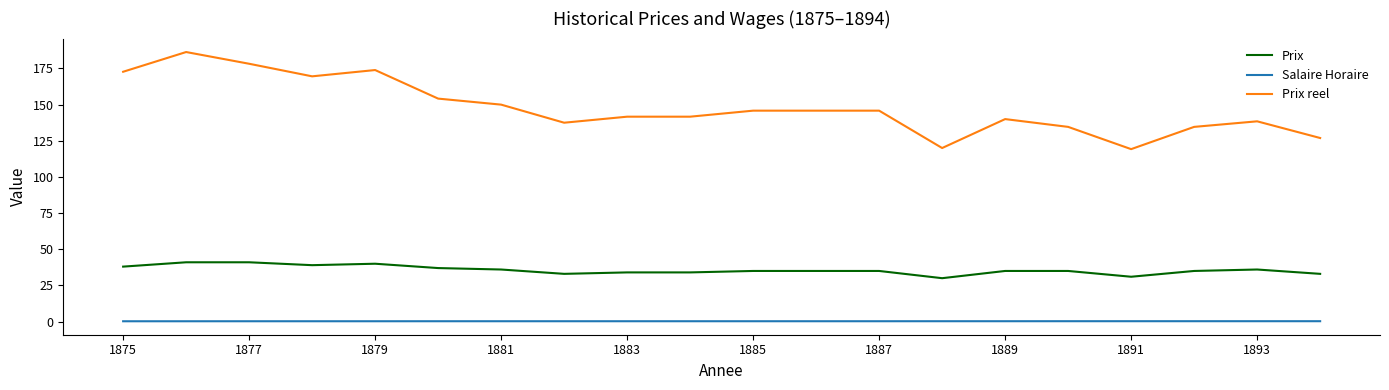

True or false: Salaire Horaire and Prix reel cross at least once.

False